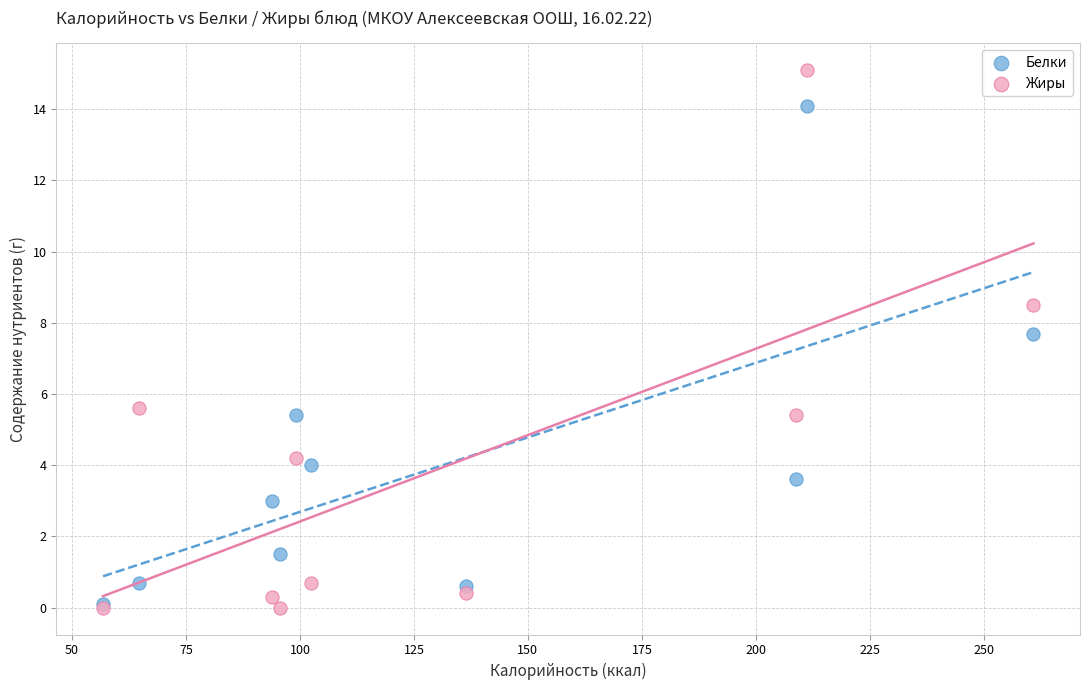

What are all the series names shown in the legend?

Белки, Жиры